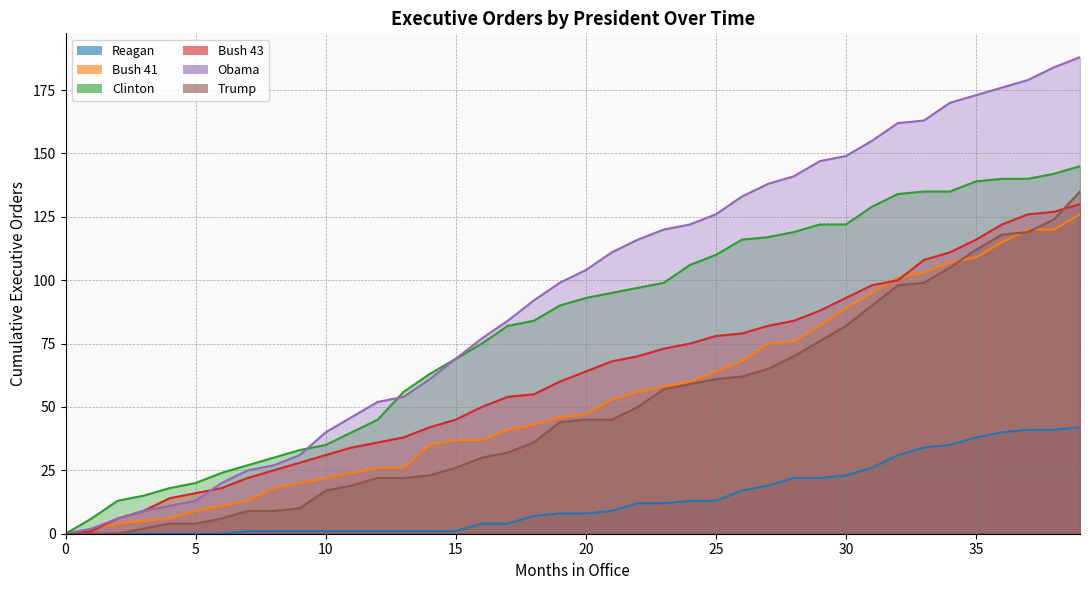

What are all the series names shown in the legend?

Reagan, Bush 41, Clinton, Bush 43, Obama, Trump